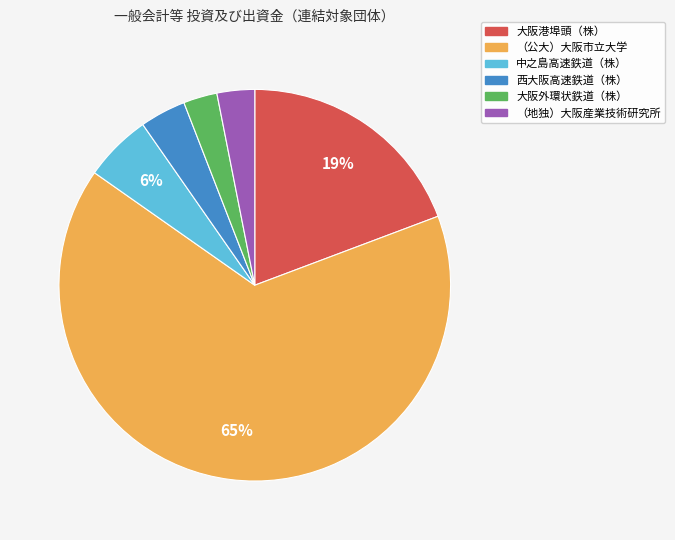

True or false: 大阪港埠頭（株） accounts for 19% of the total.

True